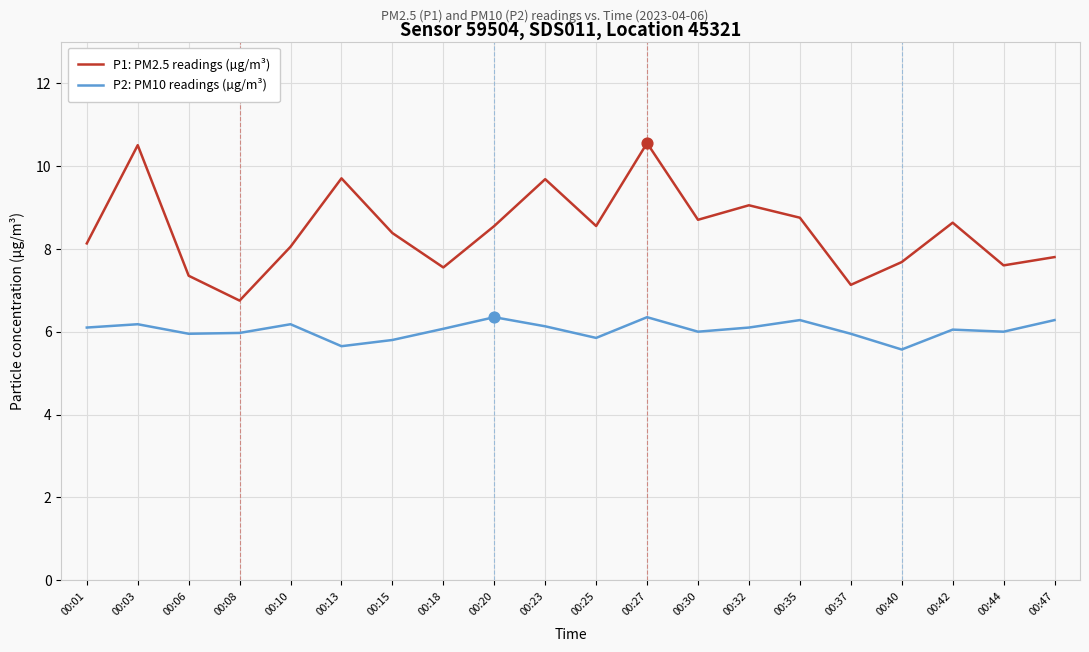

Which series has the largest range (max minus min)?

P1: PM2.5 readings (µg/m³)